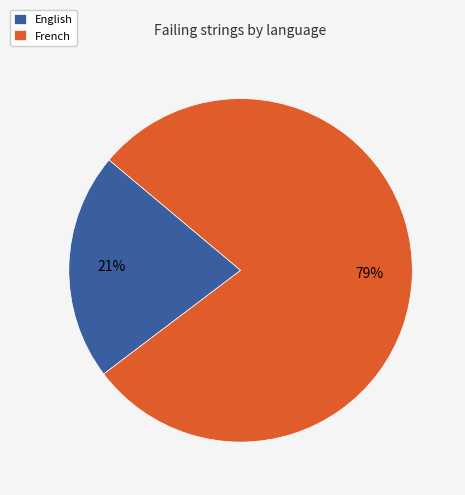

Which slice is the smallest?

English